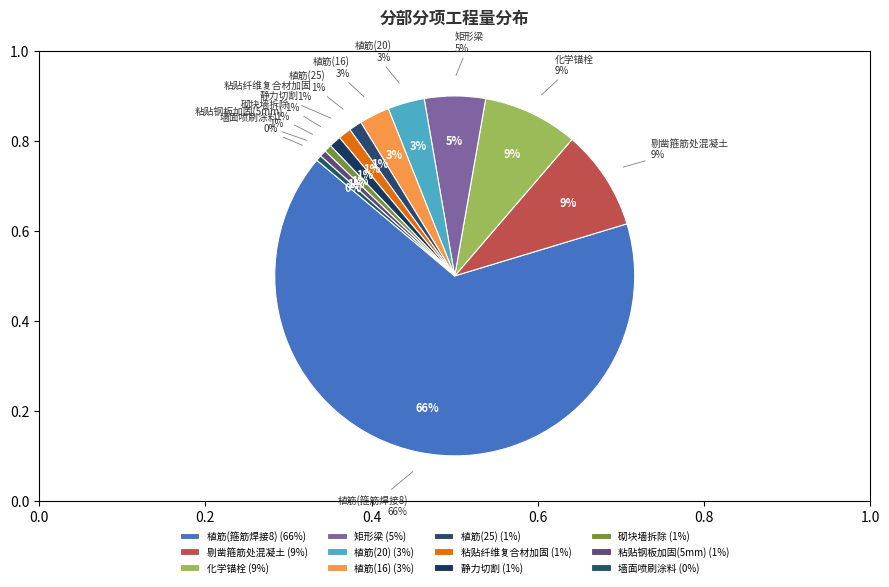

Is it true that 现浇混凝土基础梁 is 1% of the pie?

False